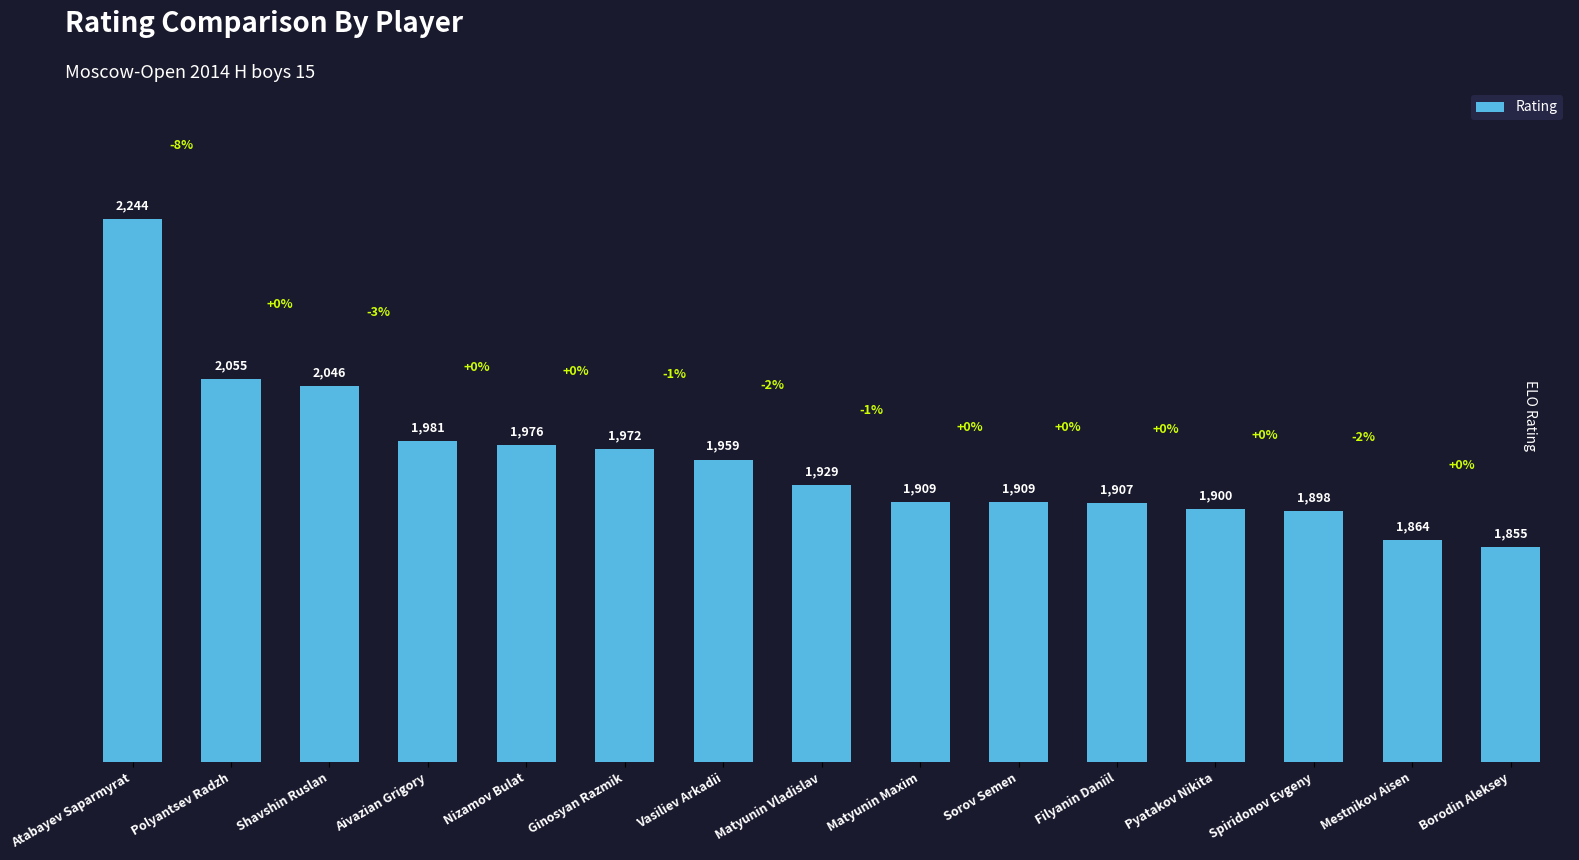

What is the smallest value displayed?

1855